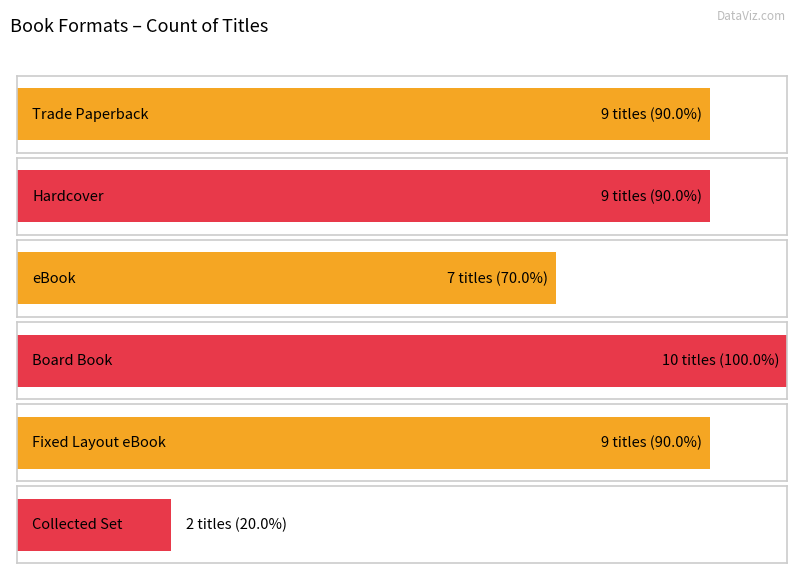

True or false: the data shows 13 at Trade Paperback.

False